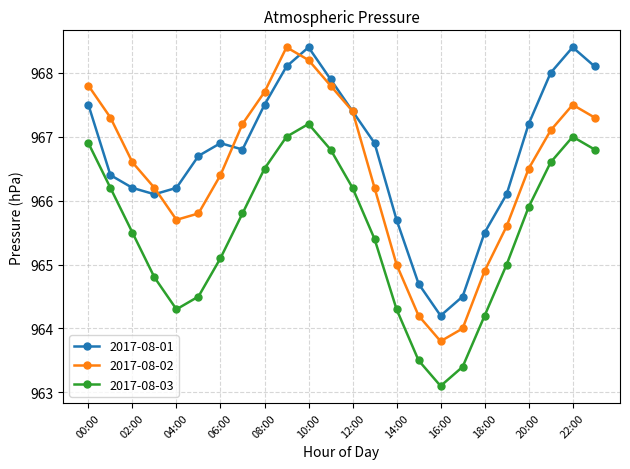

True or false: 2017-08-01 has more than 0 points higher than both neighbors.

True